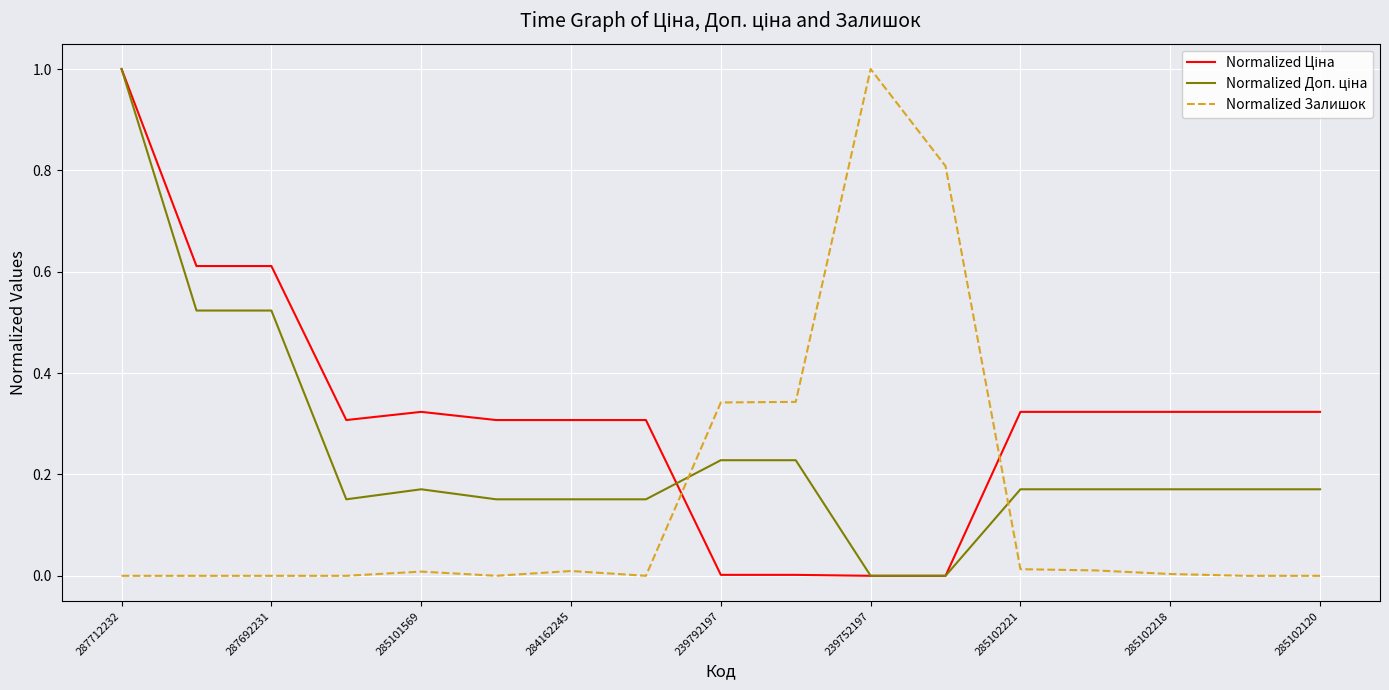

What is the maximum value shown in the chart?

1.0